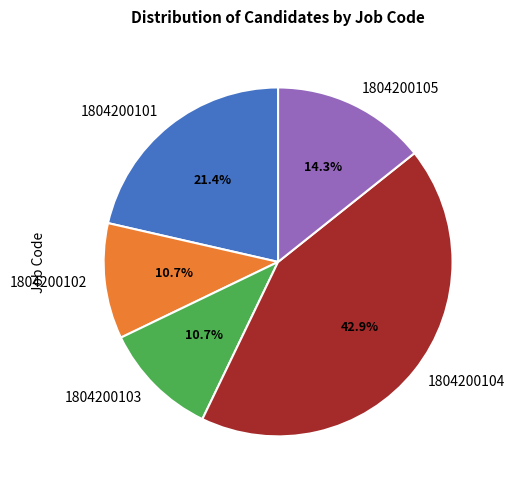

How many slices are in this pie chart?

5